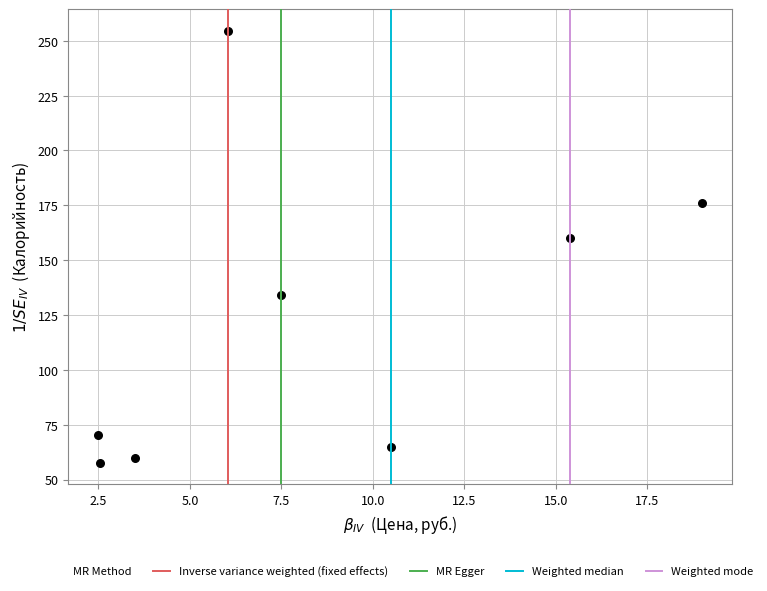

What is the average Y value?

122.2